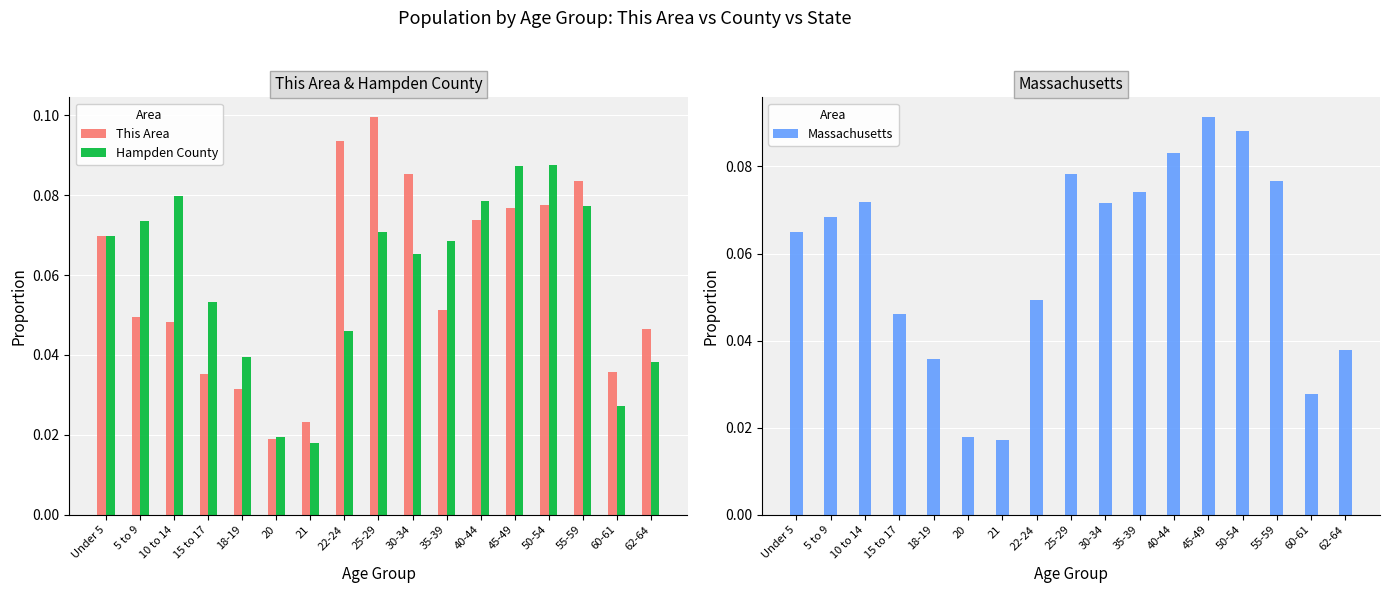

What is the label of the 9th bar from the left?

25-29